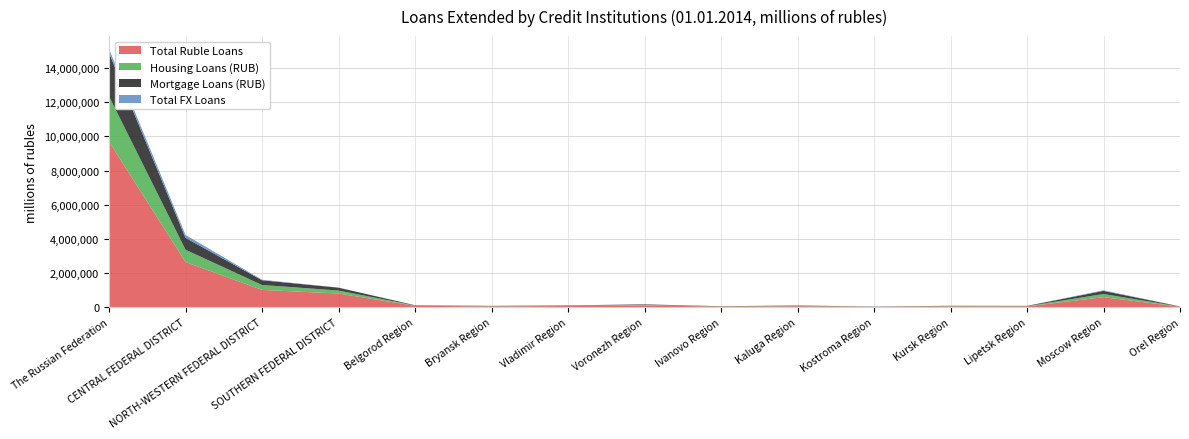

Reading right to left, extract all data points from this chart.

Total Ruble Loans: 36567	594908	57964	60906	30990	67169	44815	112662	79498	57401	88813	808159	1021001	2653449	9698947
Housing Loans (RUB): 9109	184875	13759	15562	7946	20473	10867	30987	18699	14334	17902	175279	286775	716816	2647421
Mortgage Loans (RUB): 8559	182478	13298	14505	7798	19750	10663	29787	17738	13879	16462	166978	276235	696766	2536869
Total FX Loans: 310	35657	248	253	110	892	218	722	520	247	373	5003	29338	171103	226975